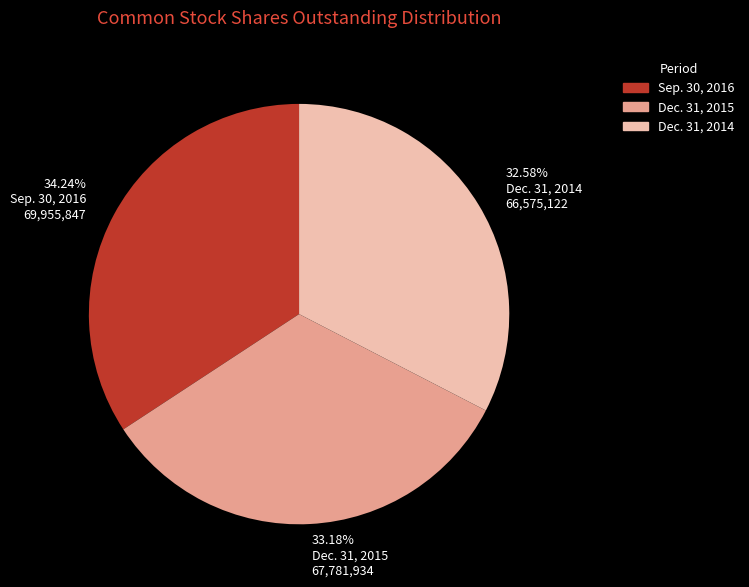

Is it true that Dec. 31, 2015 is 33% of the pie?

True